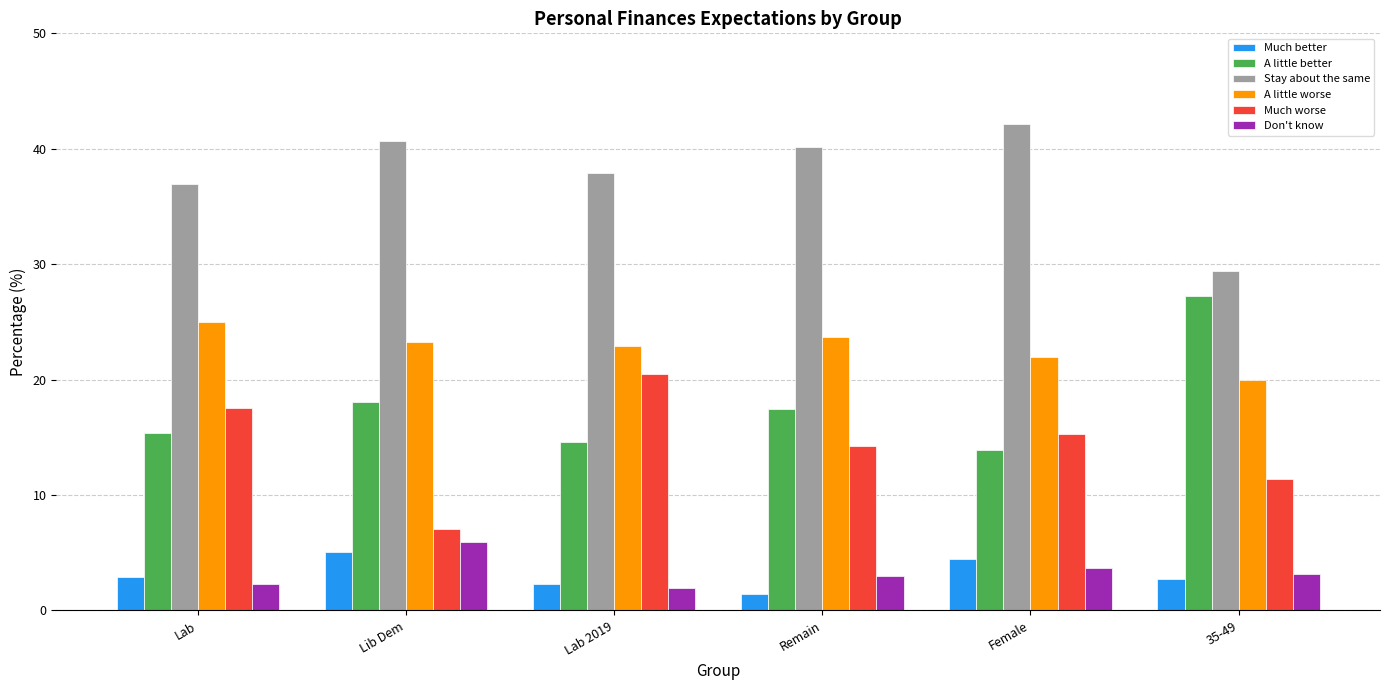

Between Lab 2019 and 35-49, which series saw the biggest shift?

A little better